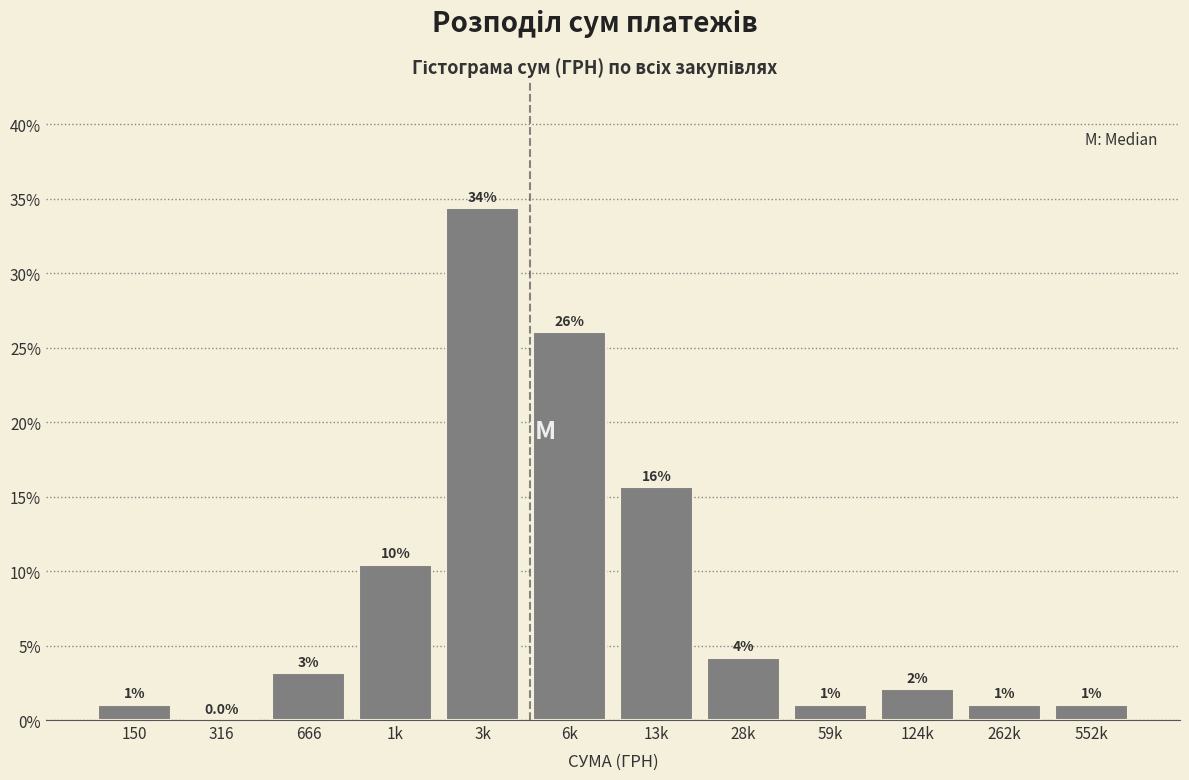

At which label does the data first exceed 3?

666